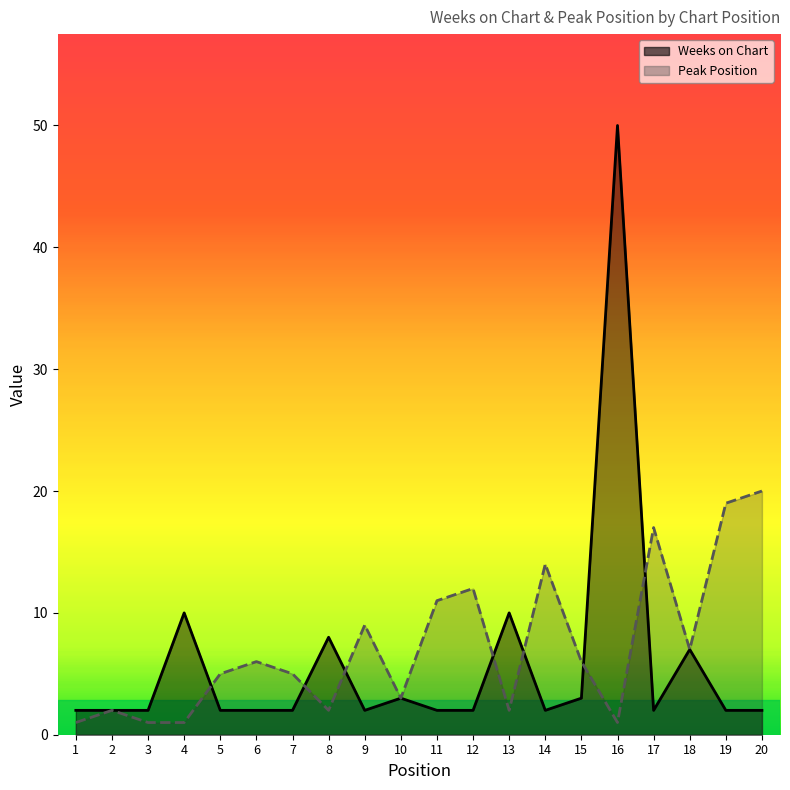

Rank the series by their maximum value, from highest to lowest.

Weeks on Chart, Peak Position